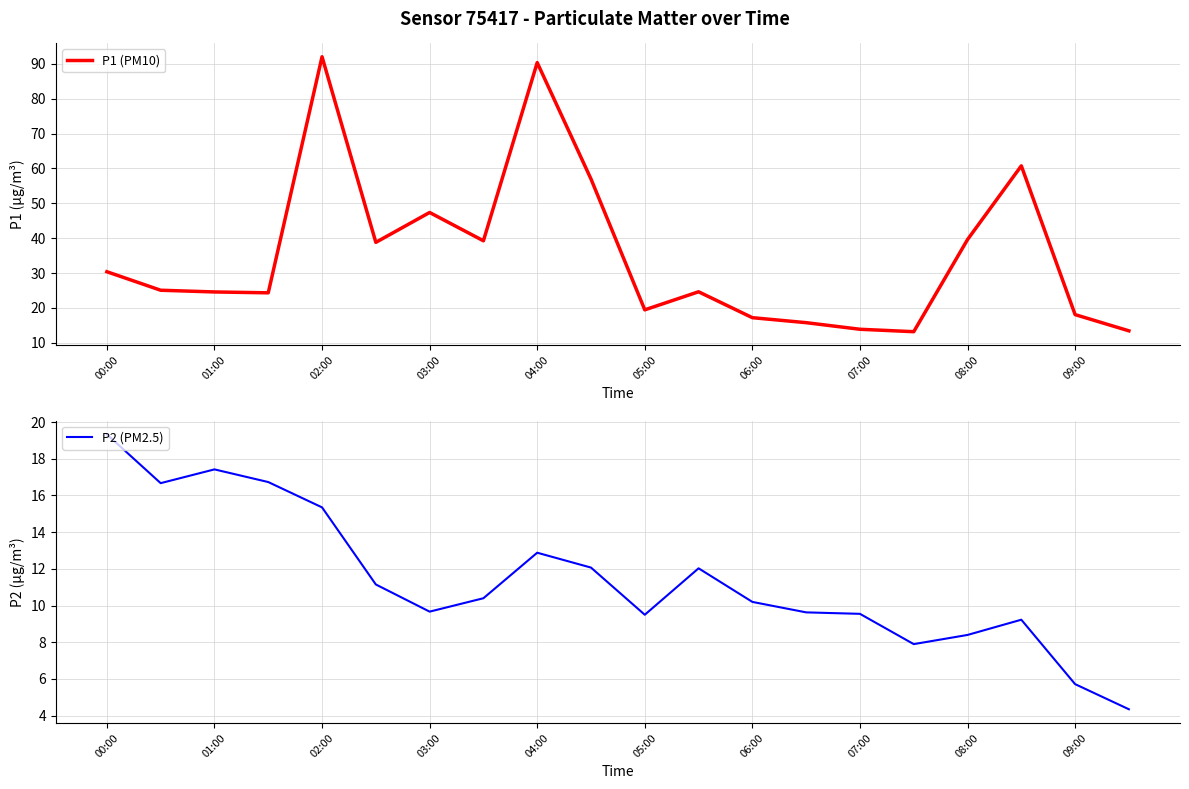

In P2 (PM2.5), how many points are higher than both neighbors (excluding endpoints)?

4